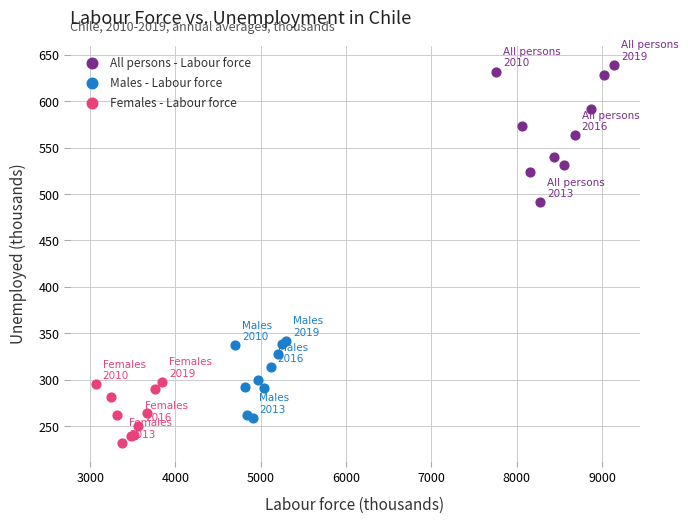

Which series has the largest Y range (max minus min)?

All persons - Labour force